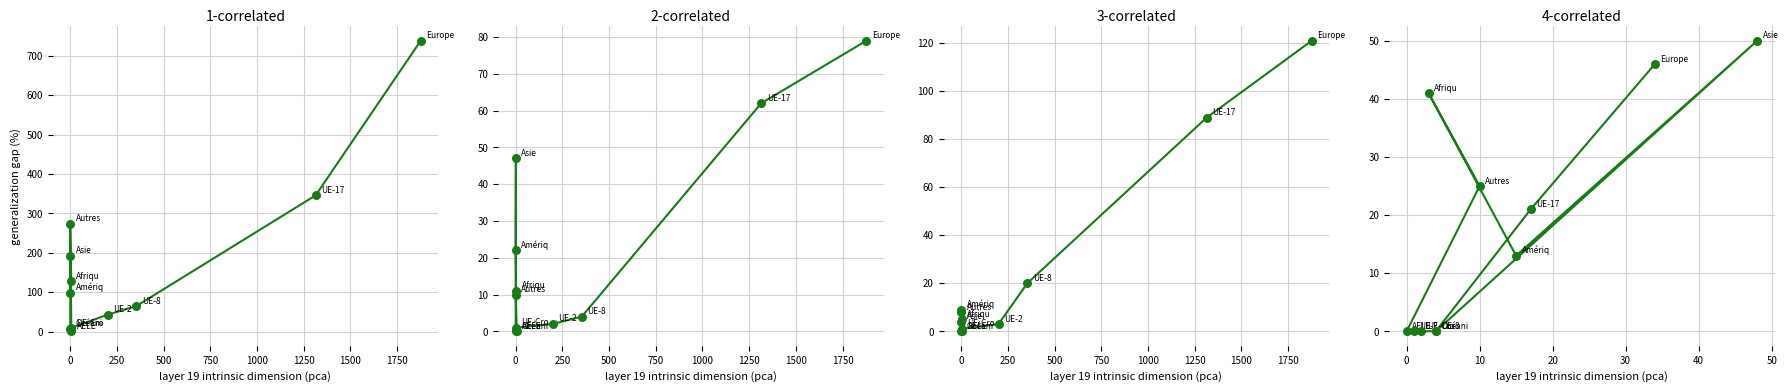

At which category is the sum across all series the highest?

Europe